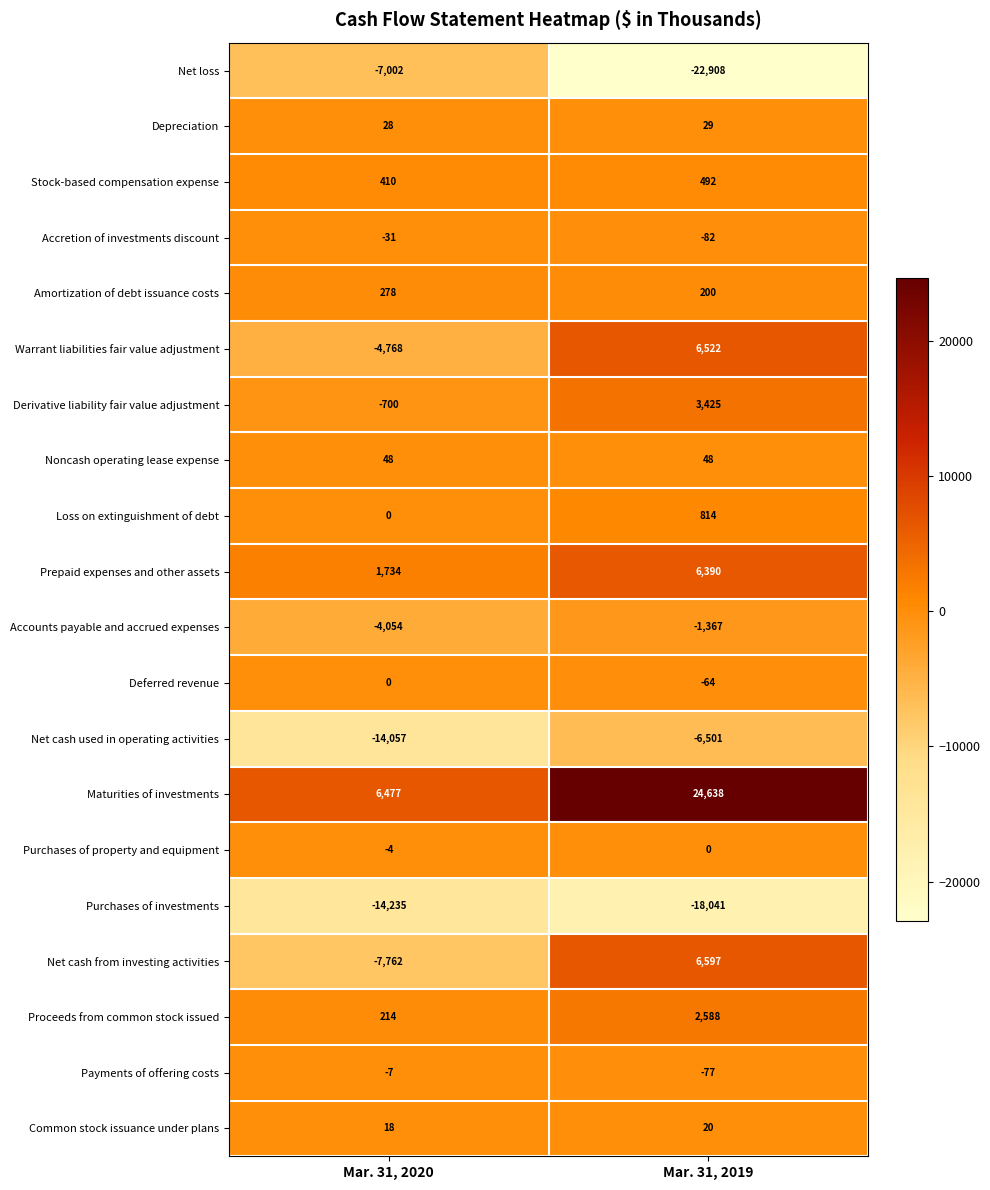

True or false: Amortization of debt issuance costs has a value of 200 at Mar. 31, 2019.

True